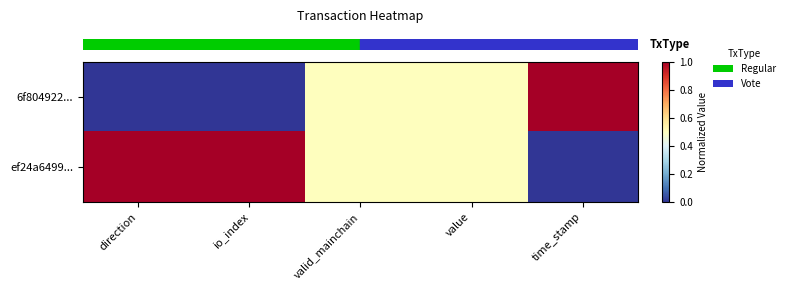

Between value and time_stamp, which is larger?

time_stamp